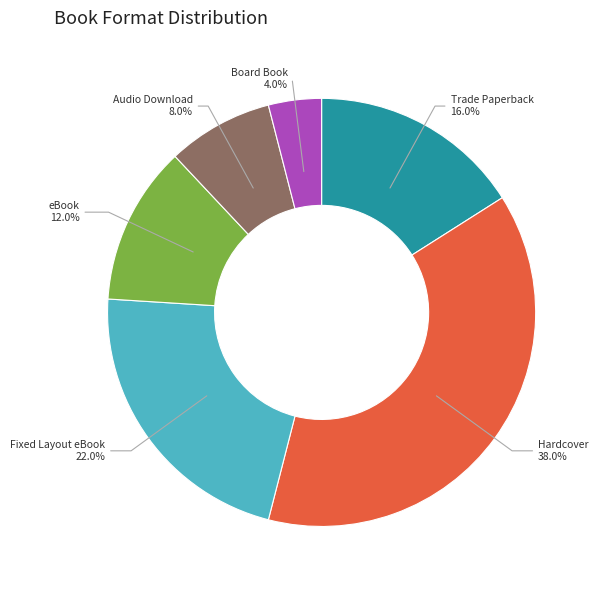

The Hardcover slice represents 28% of the pie. True or false?

False